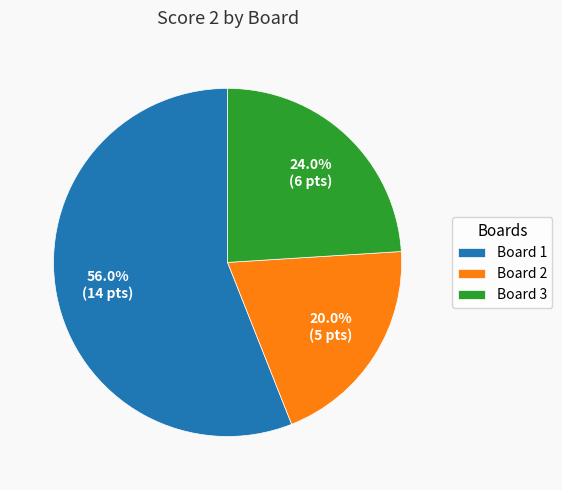

Does Board 1 represent more than half of the total?

Yes